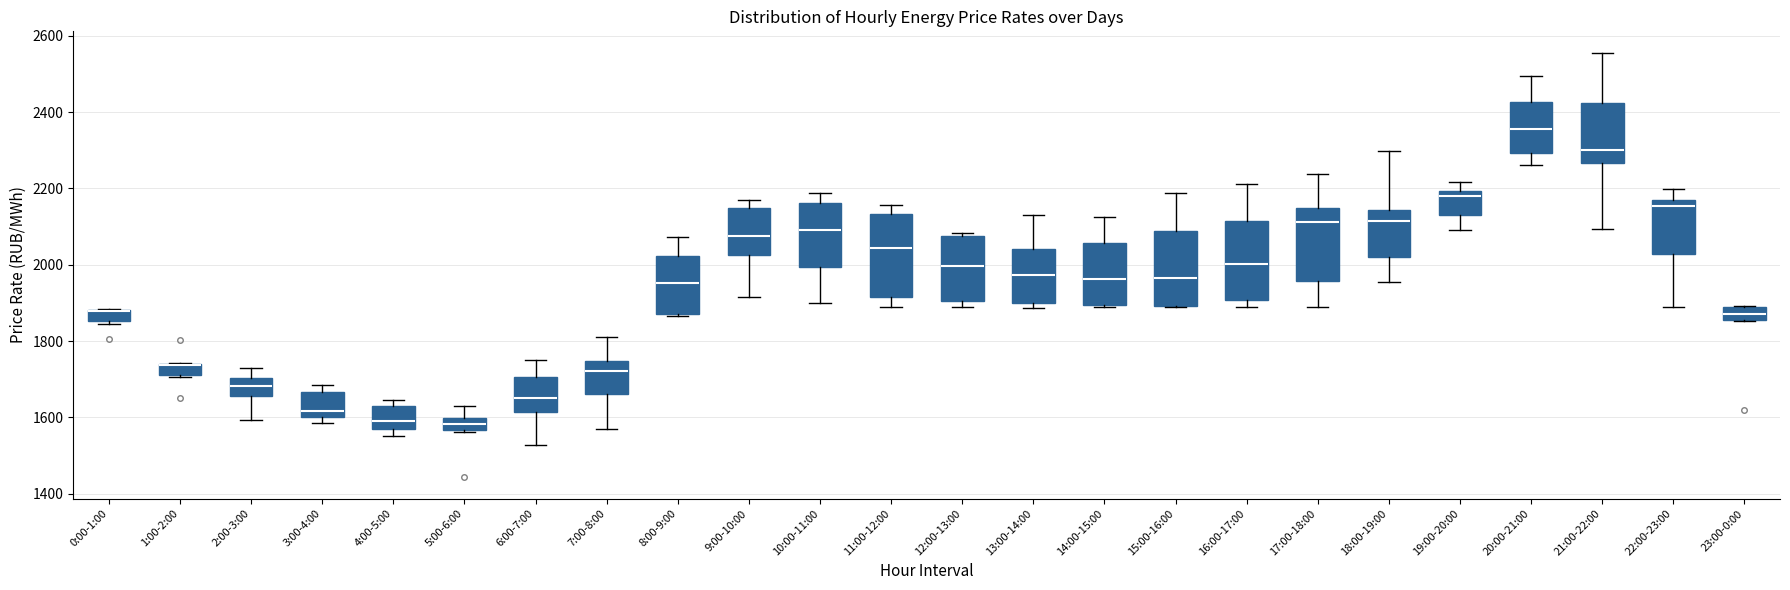

Where does the lower whisker of the box for 7:00-8:00 end on the y-axis? The values are not printed on the chart, so give them approximately, as read against the axis.

1580